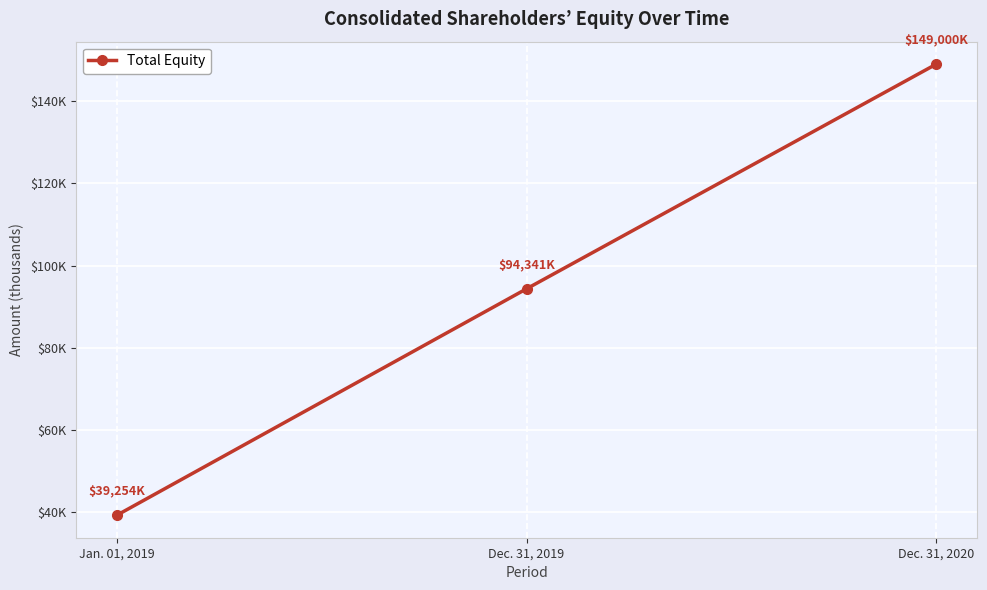

Between Jan. 01, 2019 and Dec. 31, 2020, which is larger?

Dec. 31, 2020